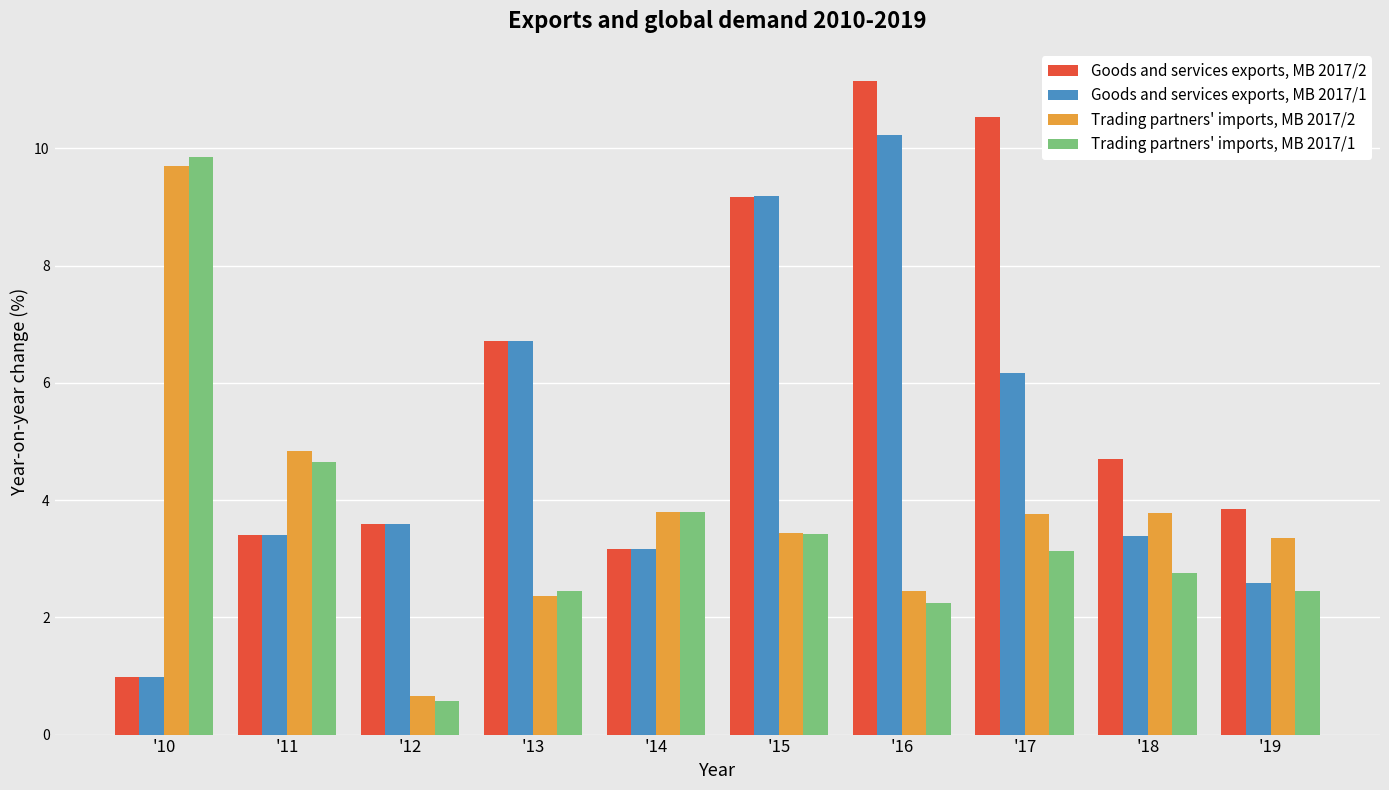

At which label does Goods and services exports, MB 2017/2 first exceed 4?

'13